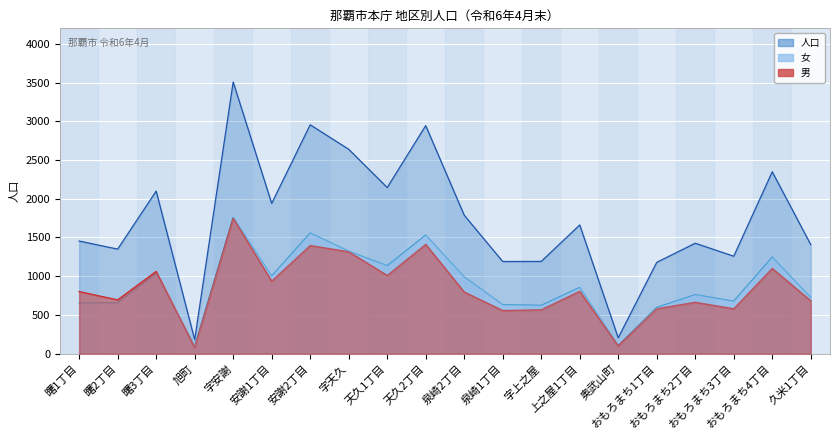

How many data points does each series have?

20